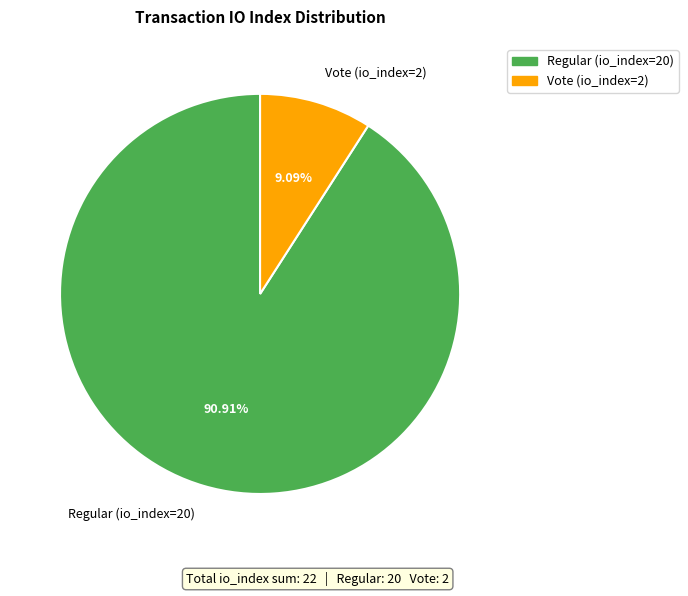

Do Vote (io_index=2) and Regular (io_index=20) together represent more than half of the pie?

Yes